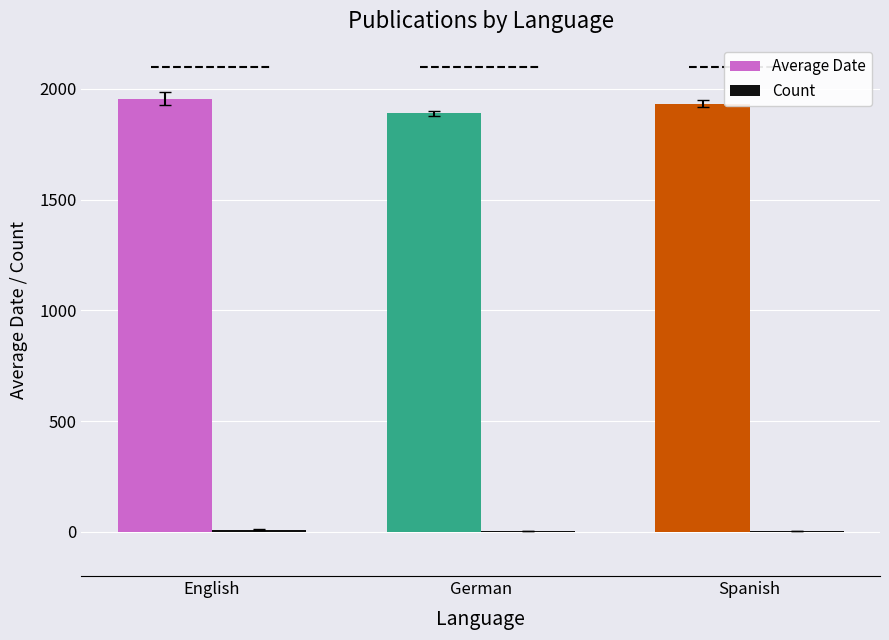

What is the sum of all Average Date values?

5779.8